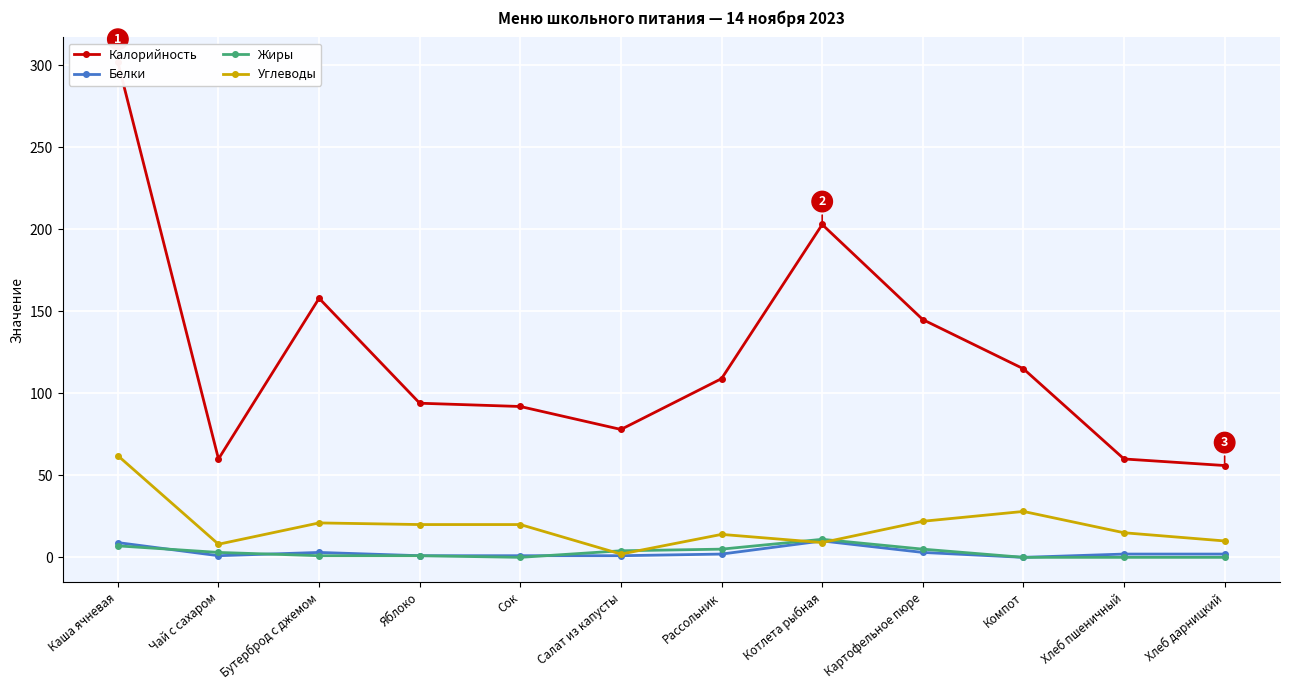

Rank the series at Салат из капусты from lowest to highest value.

Белки, Углеводы, Жиры, Калорийность